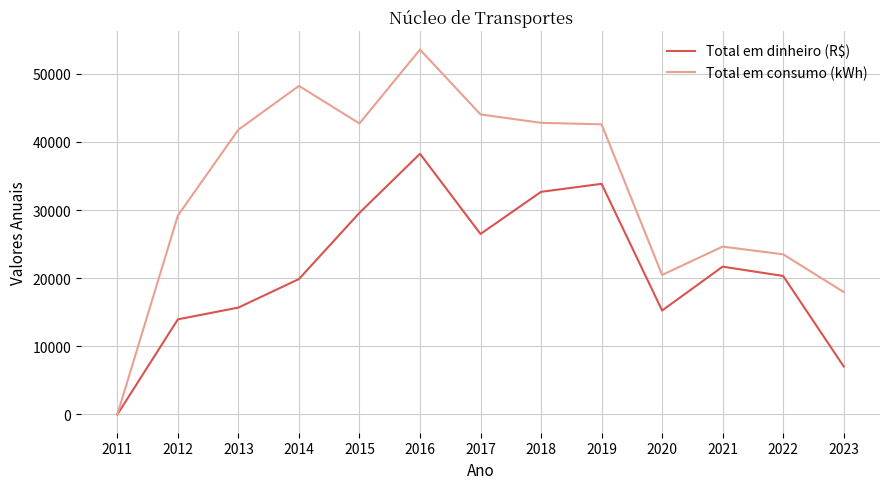

How many distinct data groups are displayed?

2